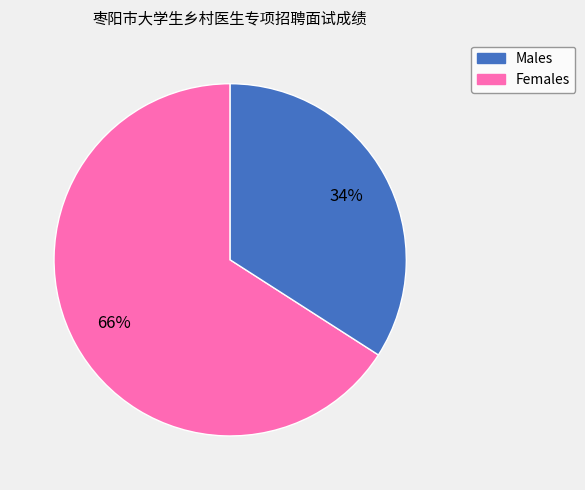

Count the number of slices in the pie.

2